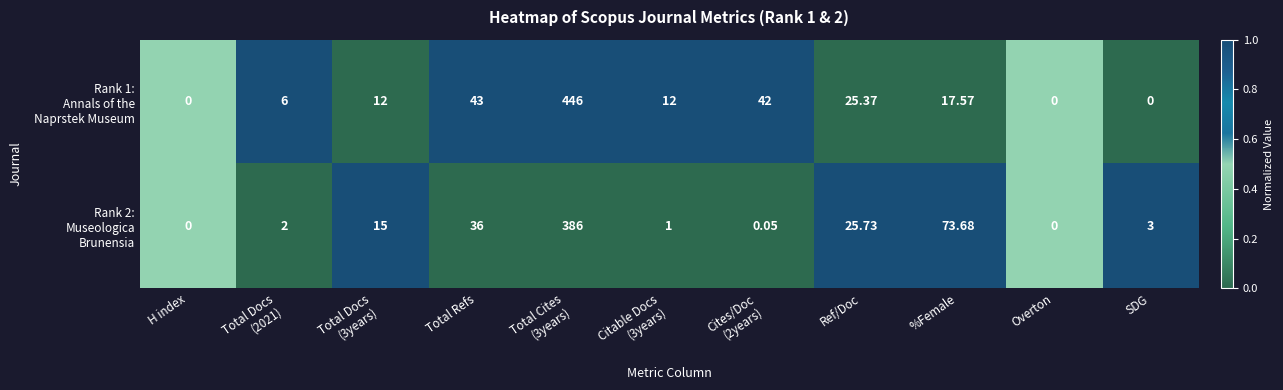

How many series are shown in this chart?

2